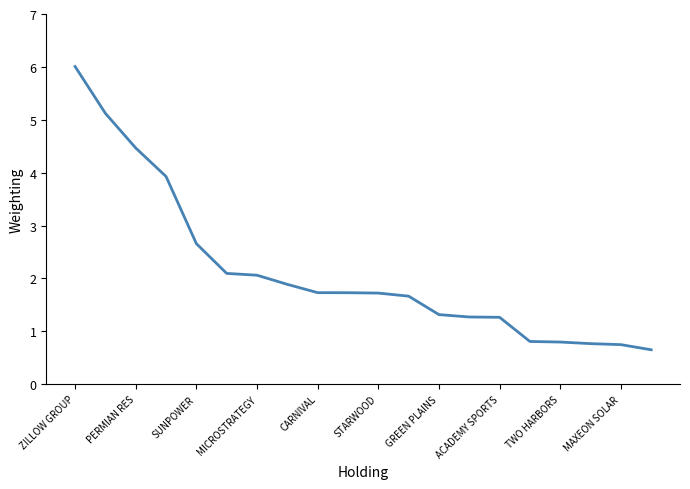

What is the smallest value displayed?

0.7